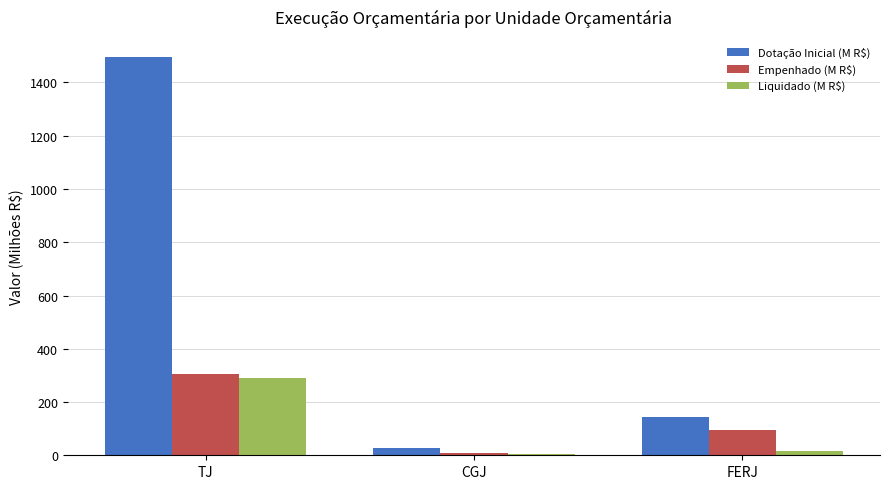

Which series changed the most between TJ and FERJ?

Dotação Inicial (M R$)